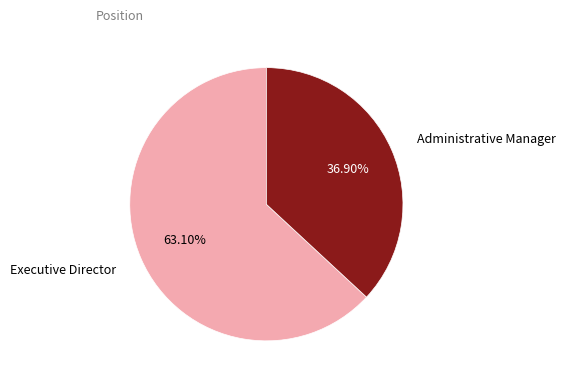

Is there a majority slice in this chart?

Yes